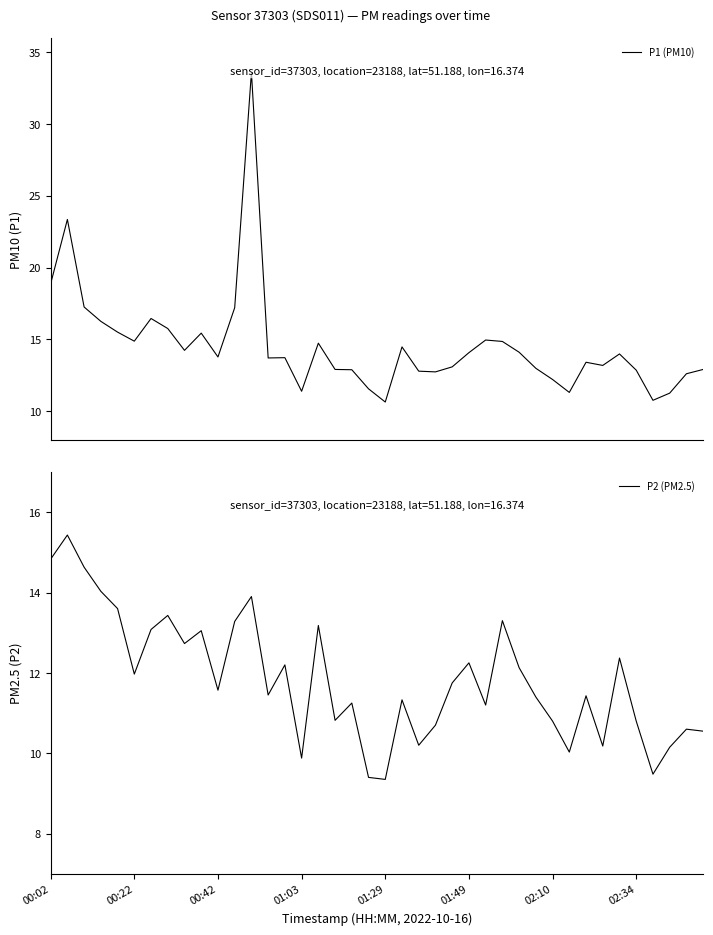

What is the total value across all series at 18?

24.1